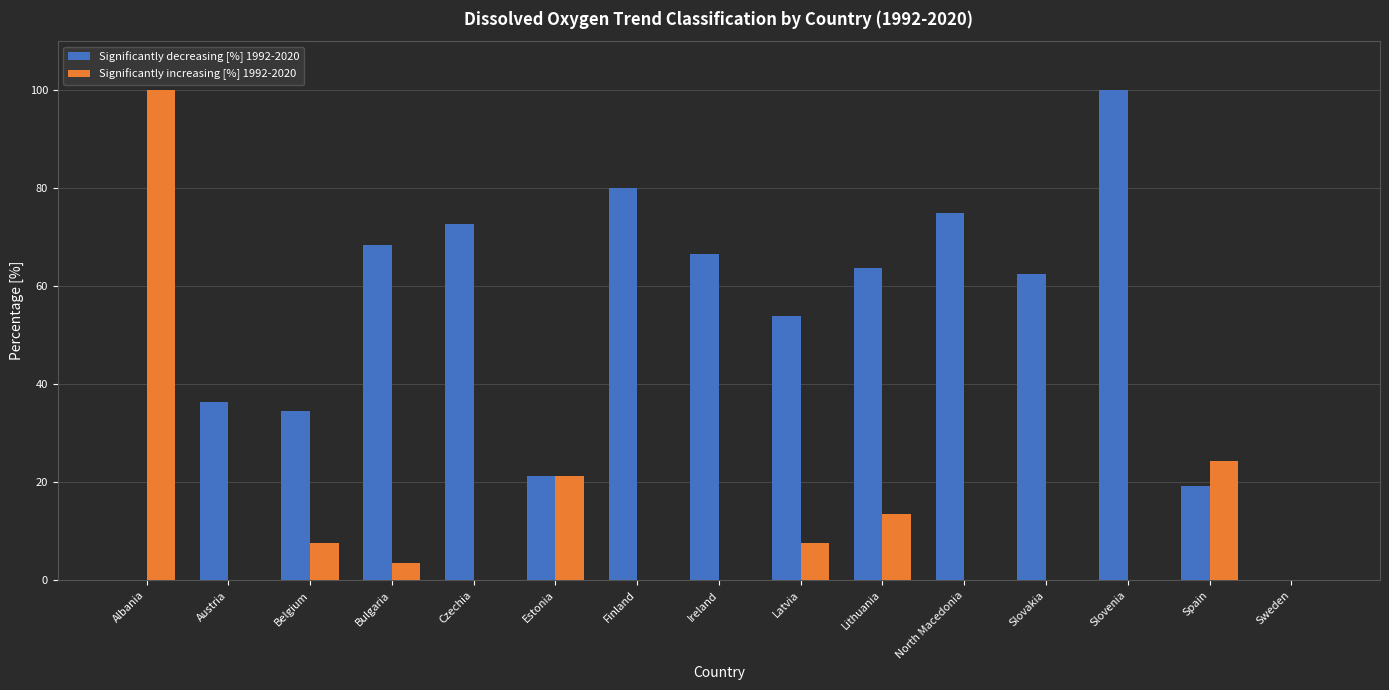

Which series changed the most between Latvia and Sweden?

Significantly decreasing [%] 1992-2020